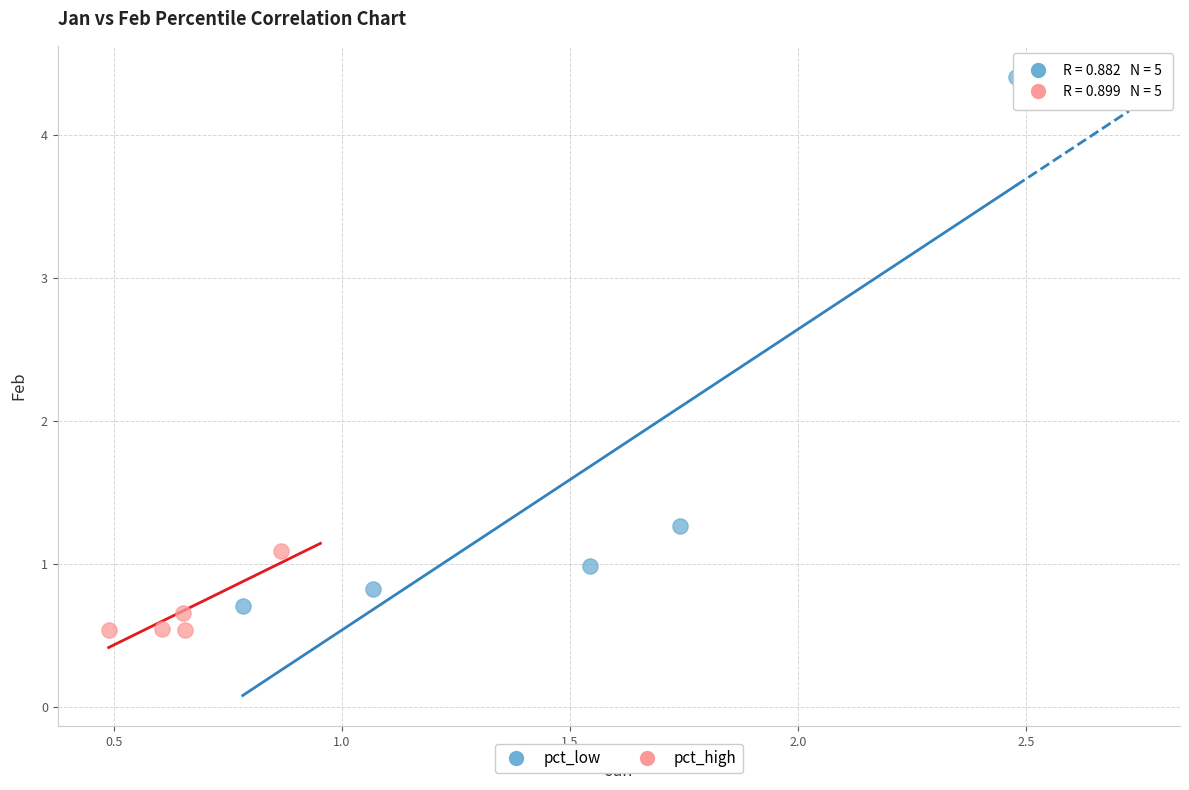

What are all the series names shown in the legend?

pct_low, pct_high